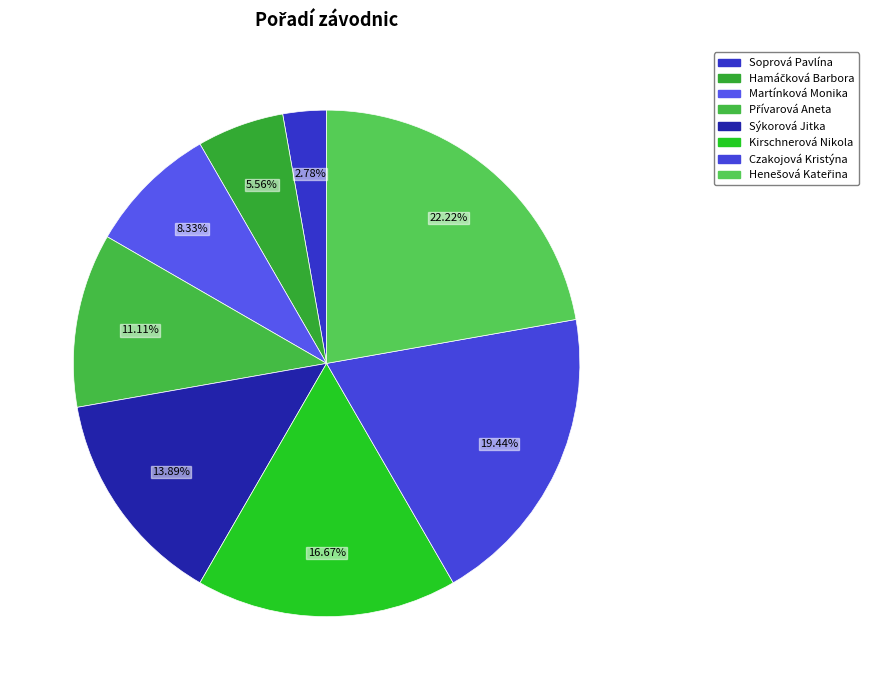

To the nearest percent, what is the combined percentage of Soprová Pavlína and Kirschnerová Nikola?

19%